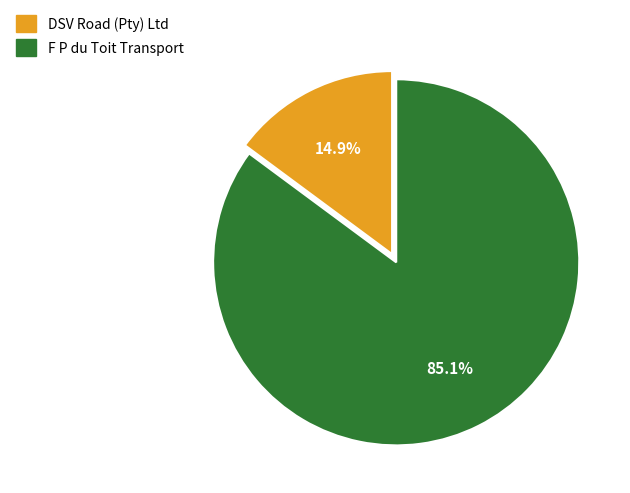

Is it true that F P du Toit Transport is 96% of the pie?

False